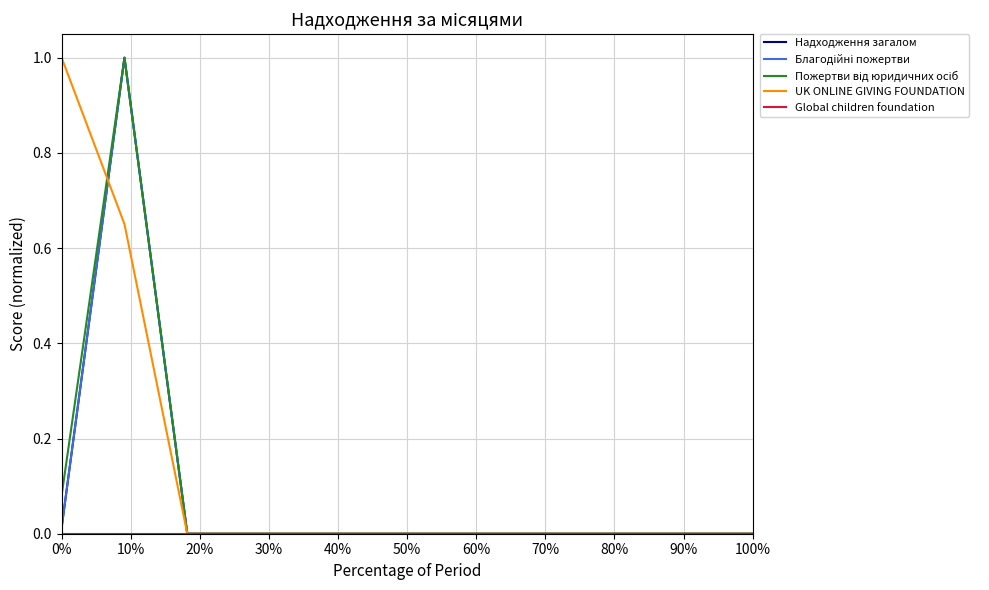

Which series has the largest total across all categories?

UK ONLINE GIVING FOUNDATION